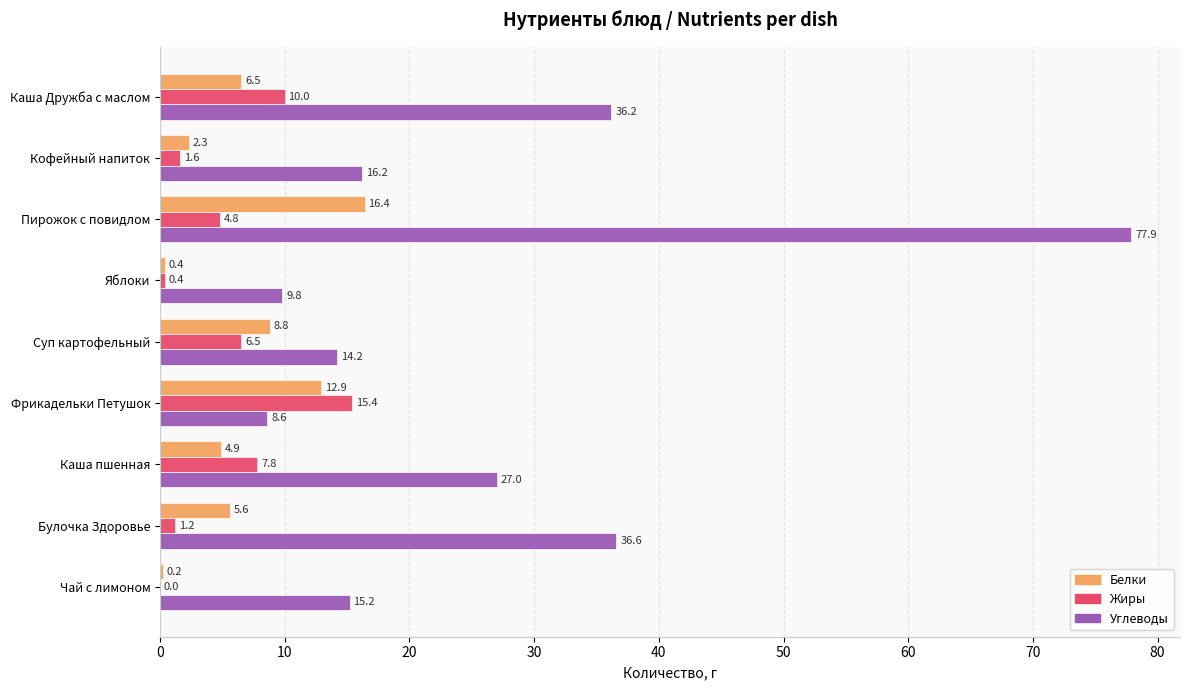

At which category does the chart reach its peak across all series?

Пирожок с повидлом